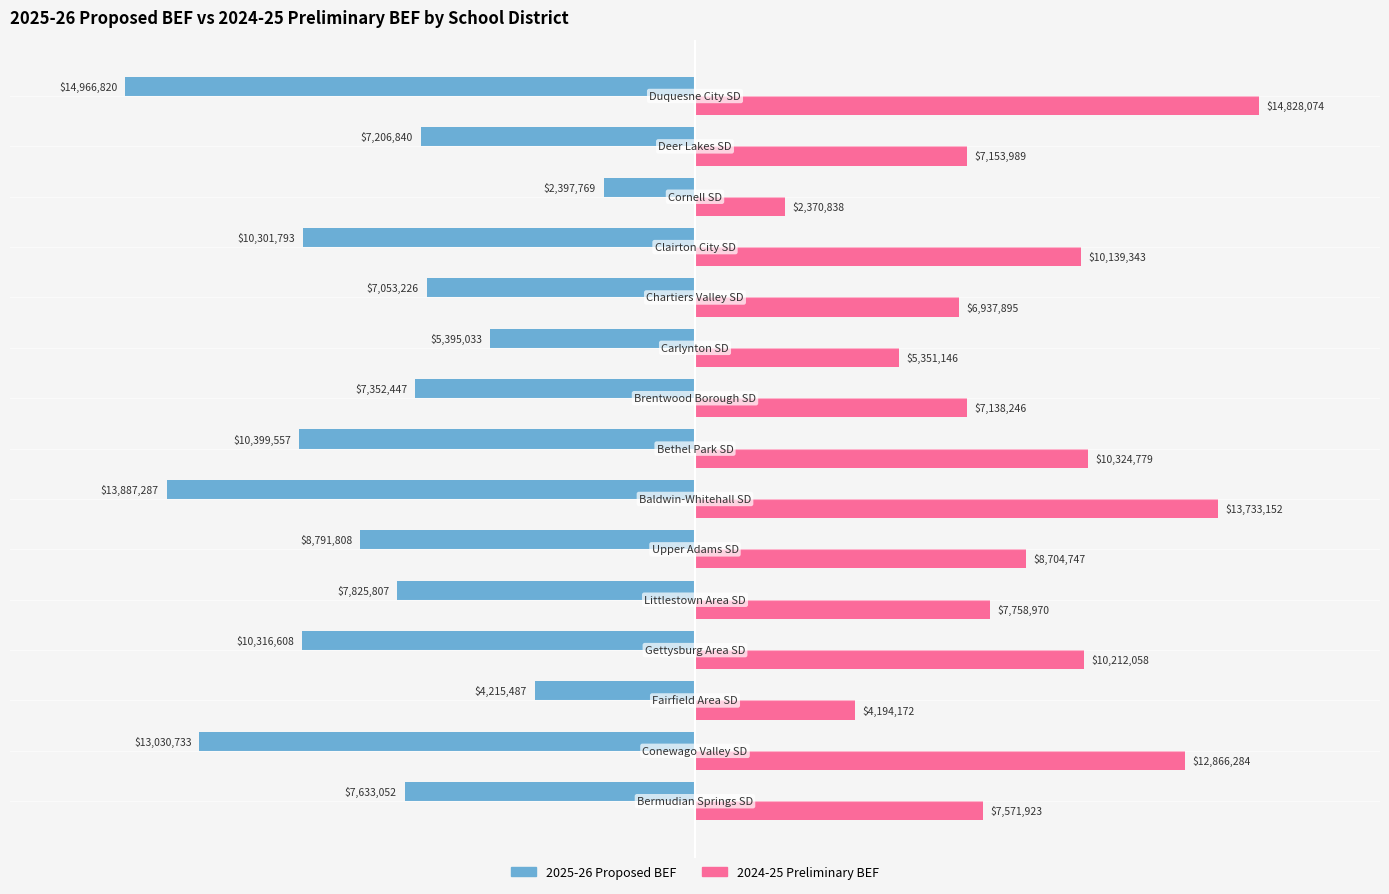

List the series in order of their overall mean, lowest first.

2025-26 Proposed BEF, 2024-25 Preliminary BEF